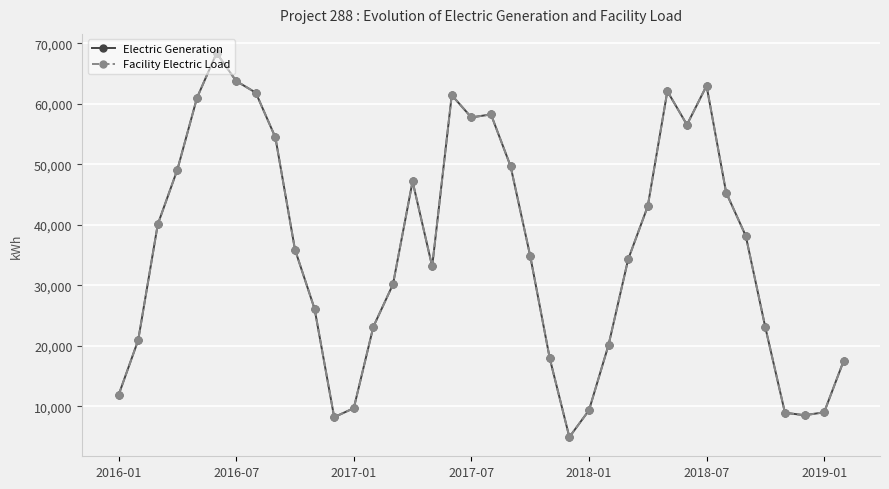

What is the minimum value for Electric Generation?

4941.9